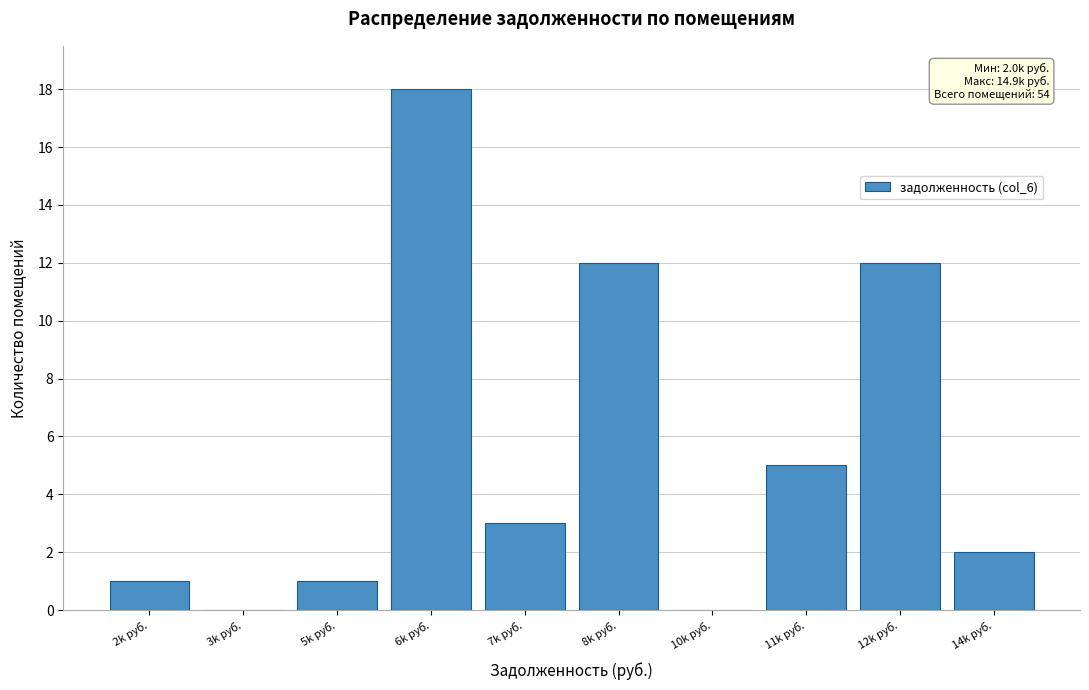

Reading left to right, list all the values displayed in this chart.

2k руб.=1	3k руб.=0	5k руб.=1	6k руб.=18	7k руб.=3	8k руб.=12	10k руб.=0	11k руб.=5	12k руб.=12	14k руб.=2